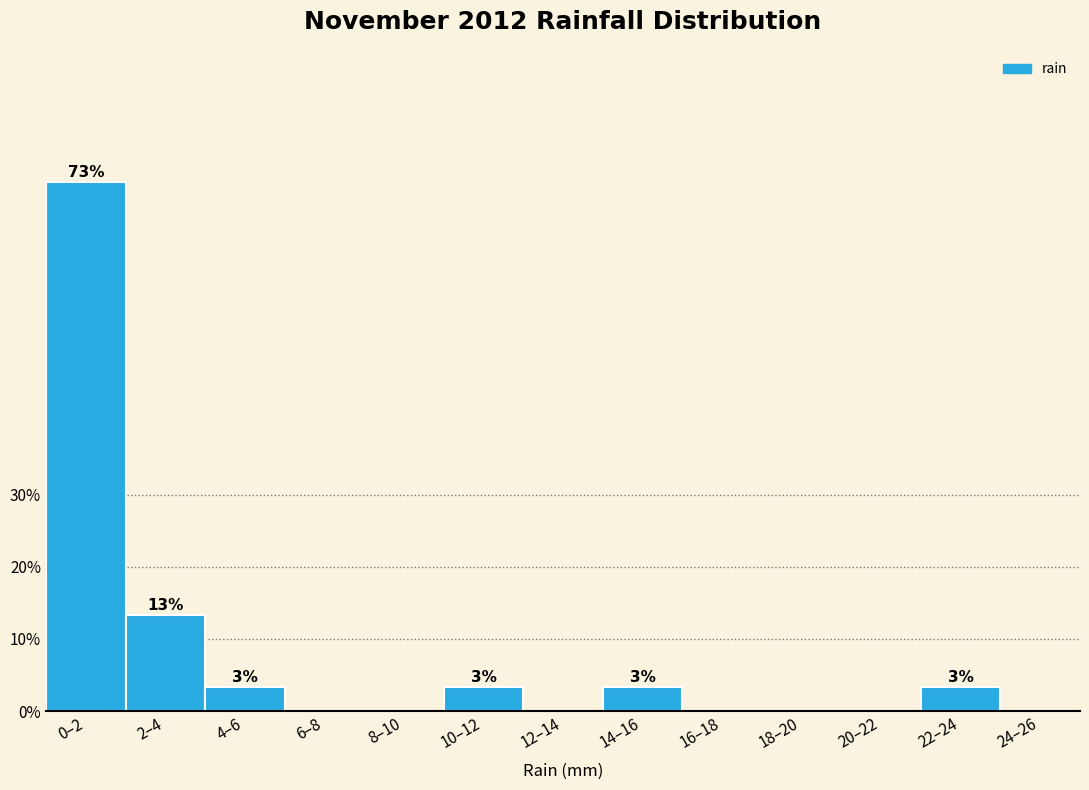

Are the bars horizontal?

No